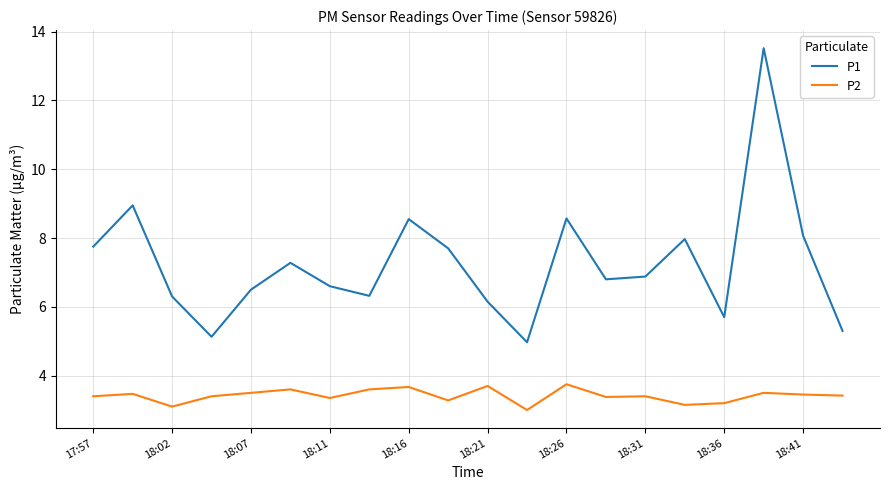

True or false: P2 and P1 cross at least once.

False